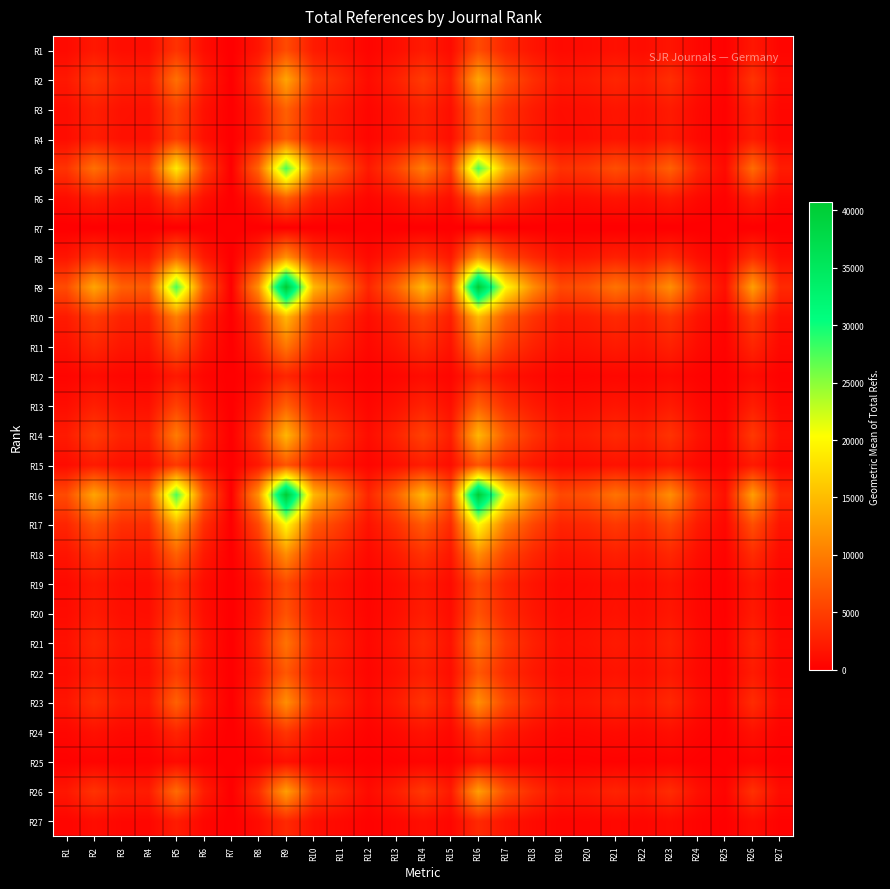

Rank the series at R16 from highest to lowest value.

R9, R16, R5, R17, R10, R14, R2, R26, R8, R23, R18, R11, R21, R3, R13, R6, R4, R22, R15, R20, R1, R19, R24, R27, R12, R25, R7